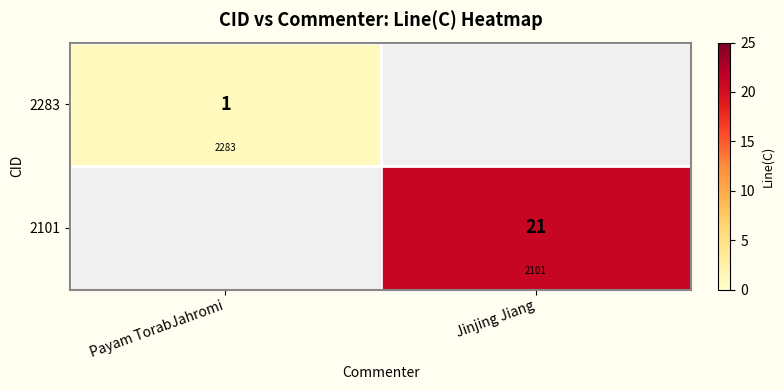

Rank the categories by 2101 value from lowest to highest.

Payam TorabJahromi, Jinjing Jiang